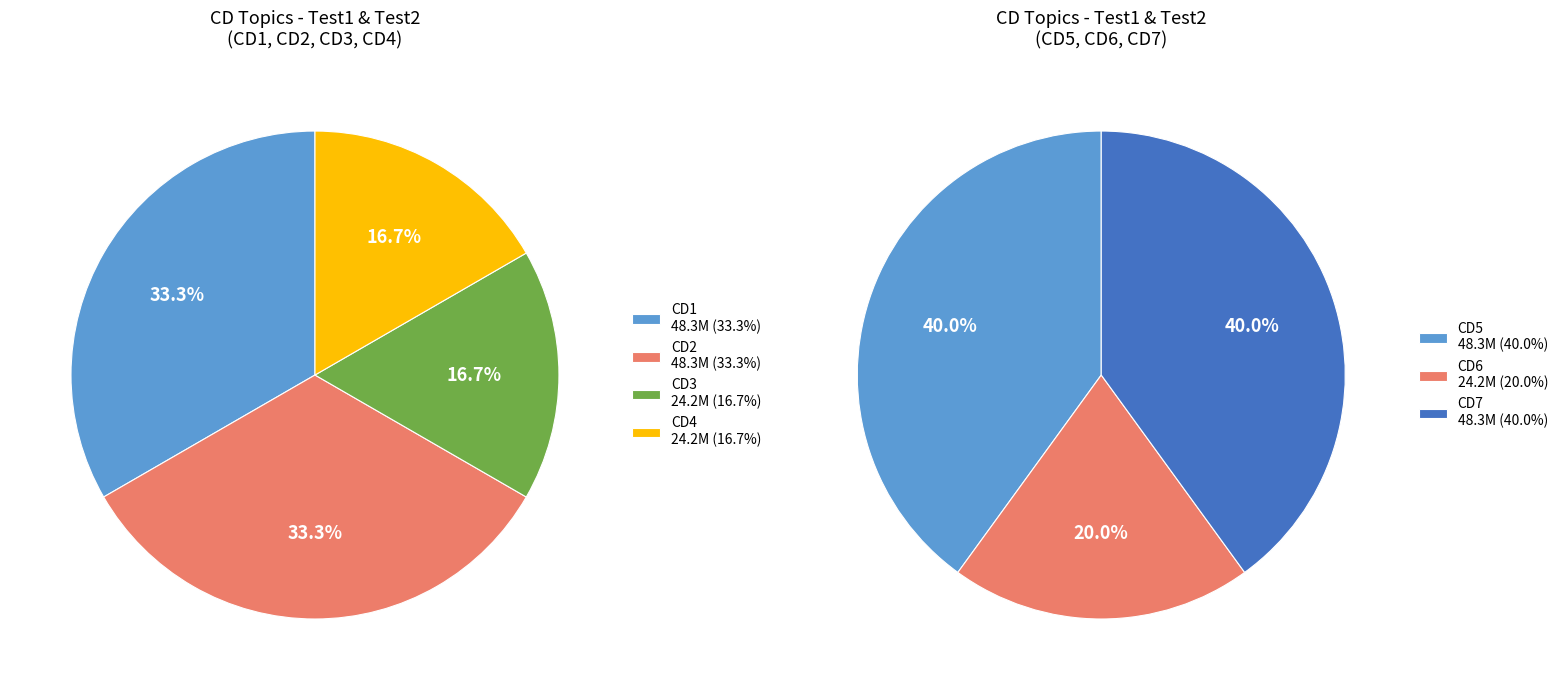

How many slices are in this pie chart?

7